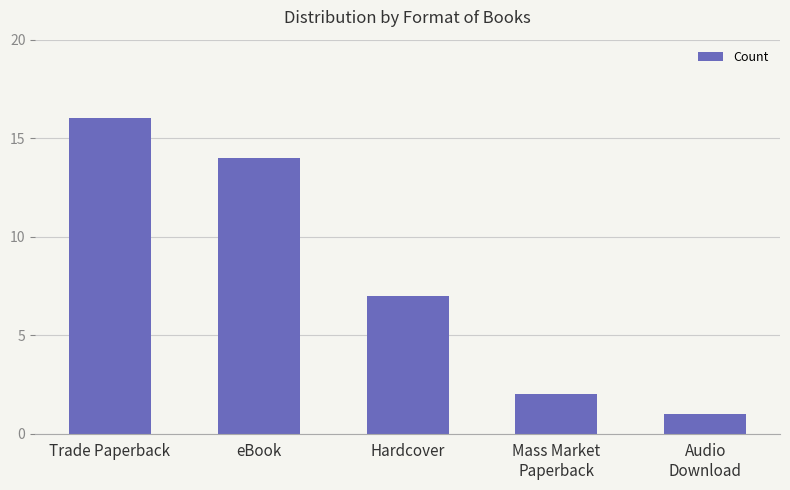

What position from the right is Mass Market
Paperback?

2